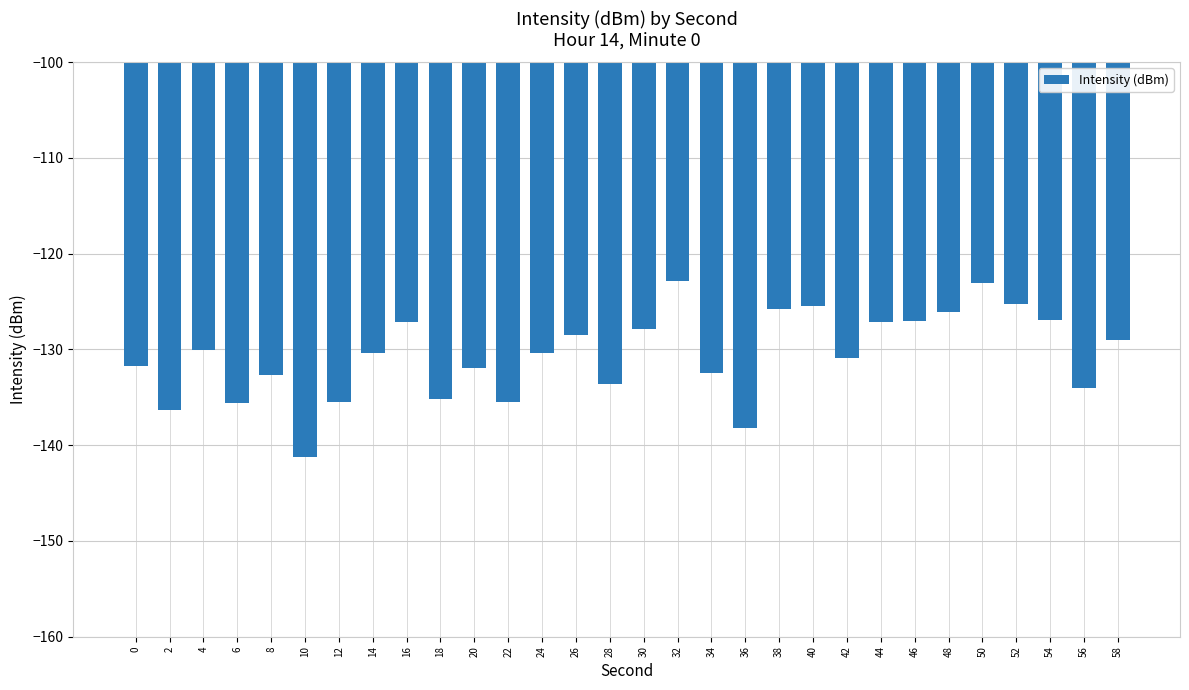

What is the value of the 3rd bar from the left?

-130.0